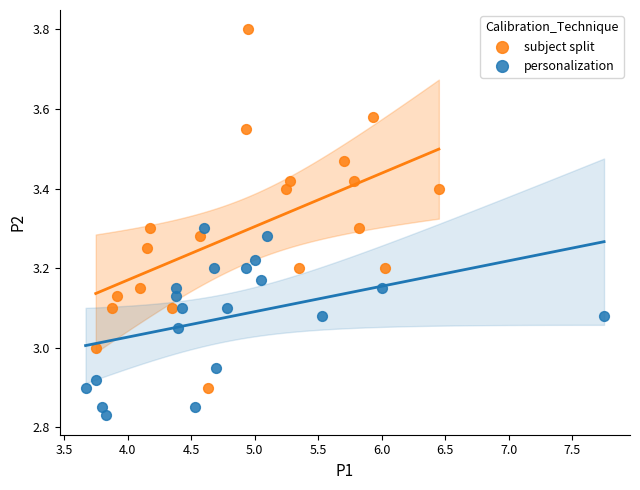

Which series reaches the maximum Y coordinate?

subject split